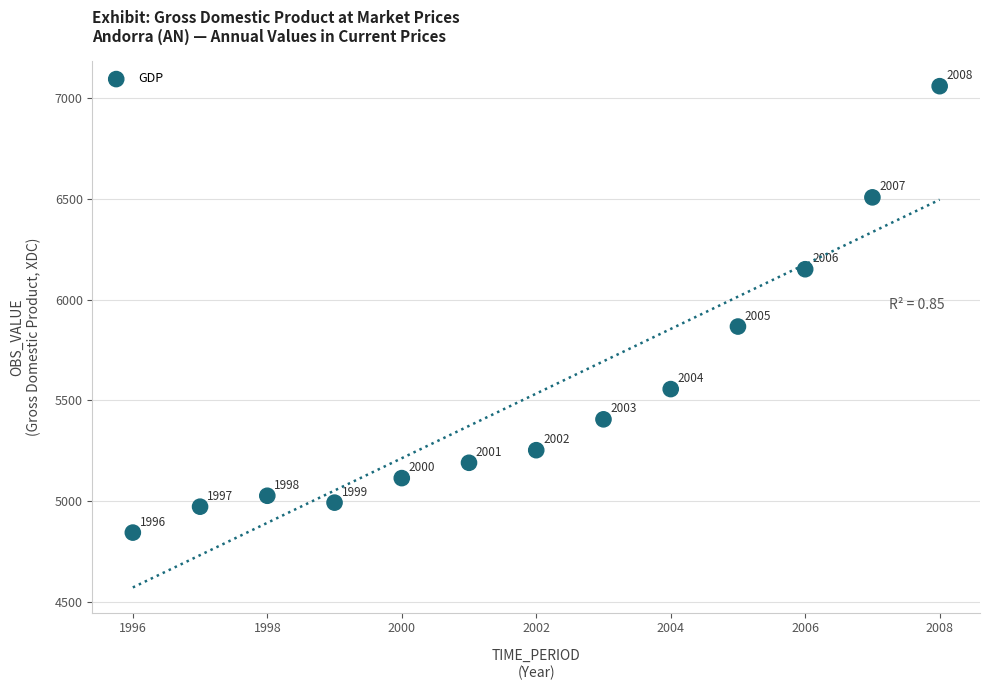

What is the range of Y values (max minus min)?

2217.7